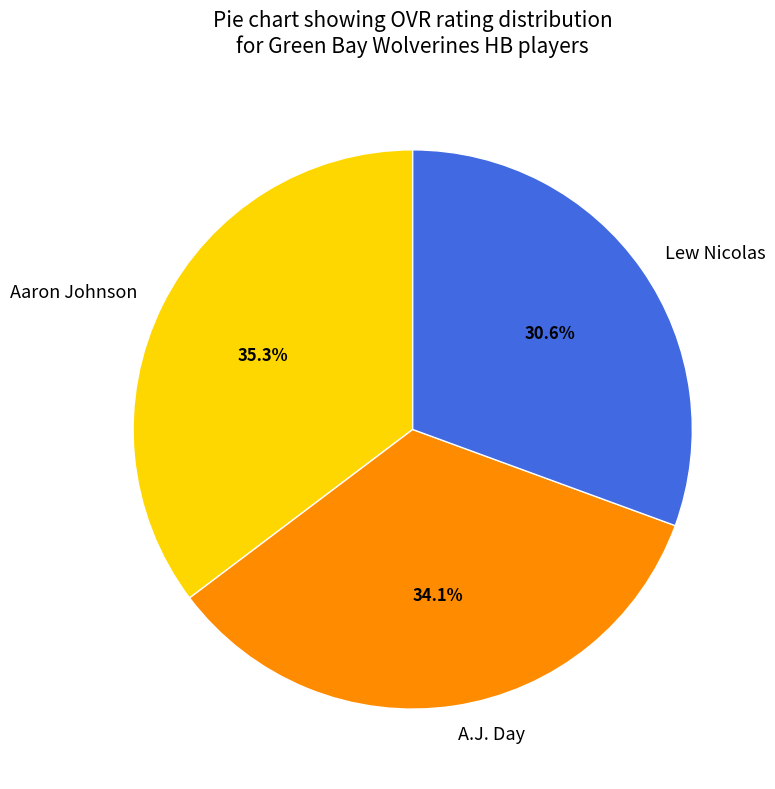

Is it true that Lew Nicolas is 31% of the pie?

True